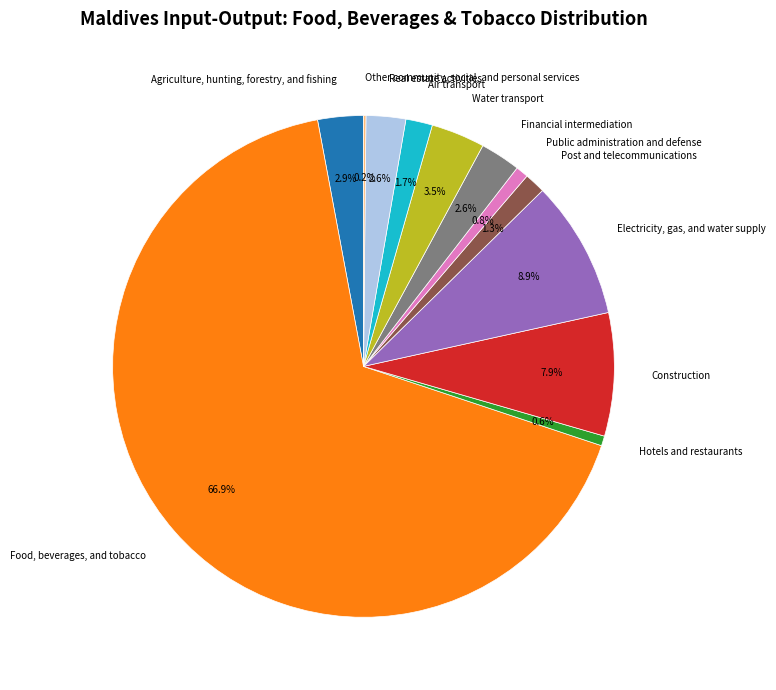

Combined, do Financial intermediation and Electricity, gas, and water supply account for over 50%?

No